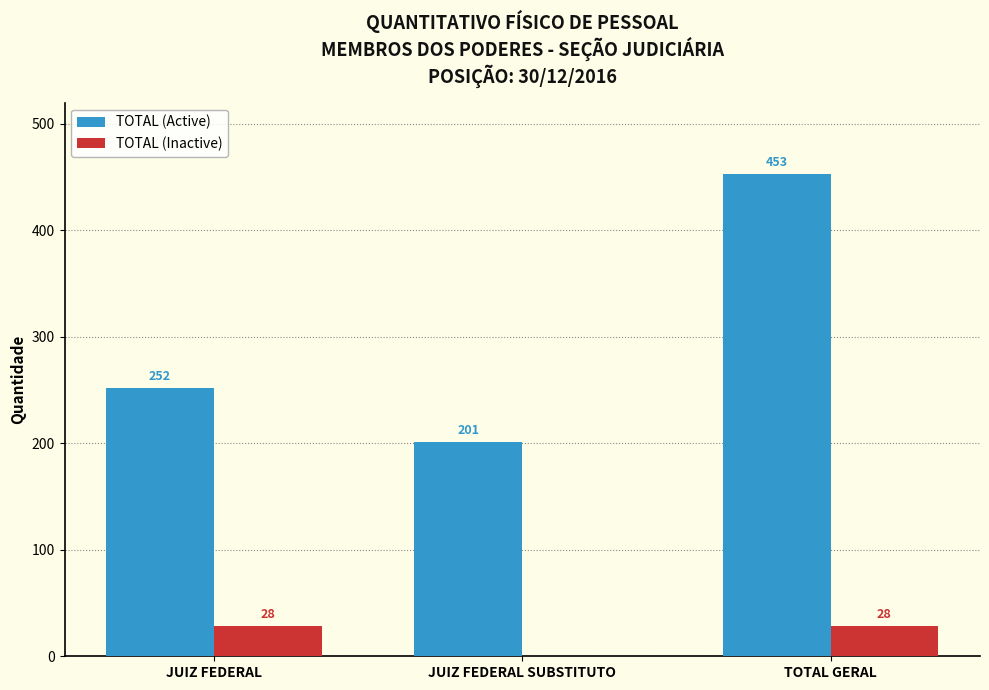

What is the sum of the TOTAL (Active) values at TOTAL GERAL and JUIZ FEDERAL SUBSTITUTO?

654